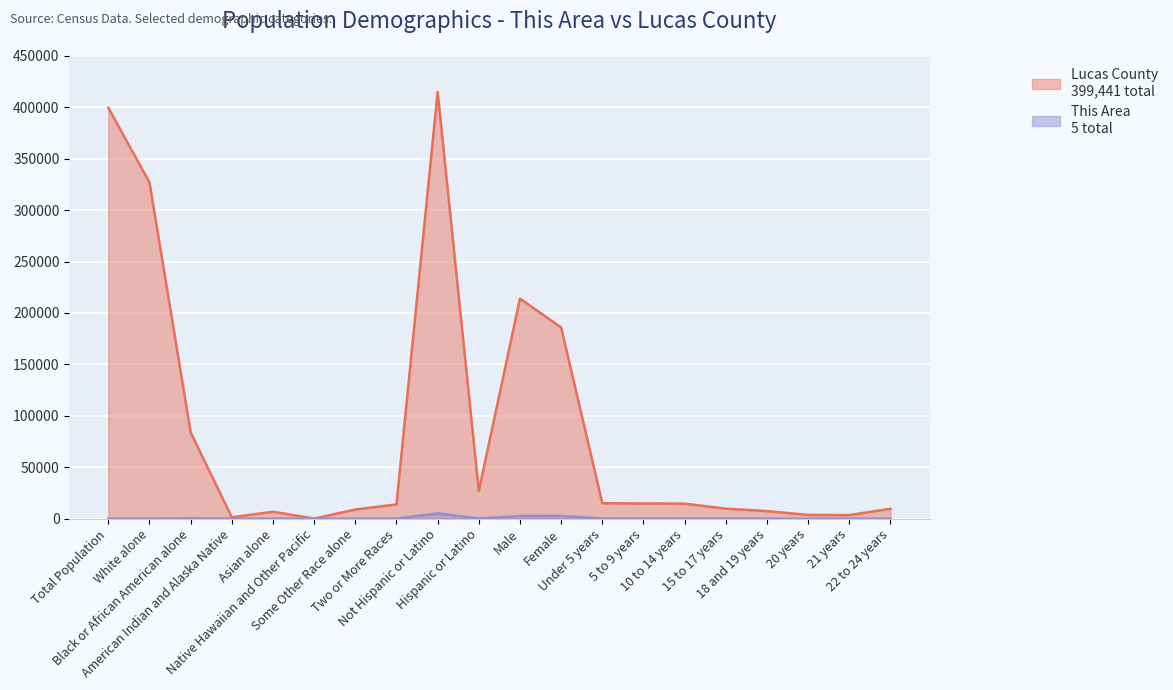

What is the label of the 20th point from the left?

22 to 24 years